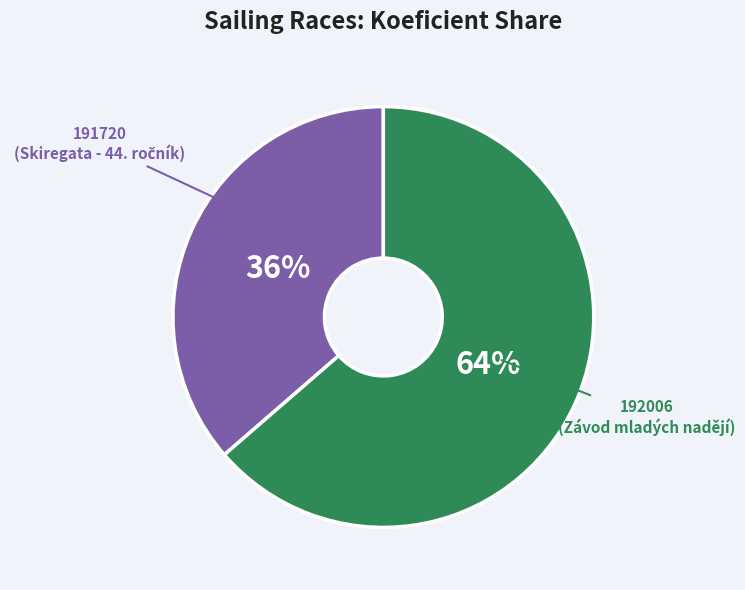

Which has a higher value, 191720 or 192006?

192006